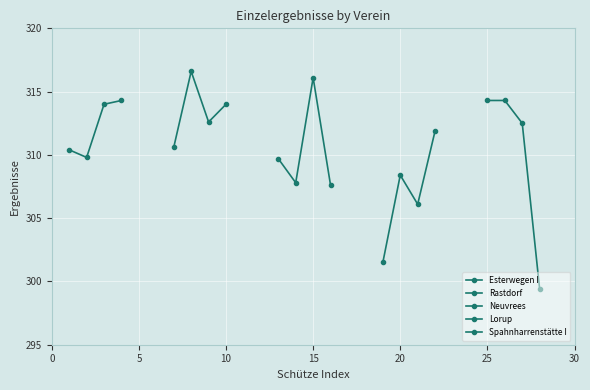

What is the sum of all Lorup values?

1227.9